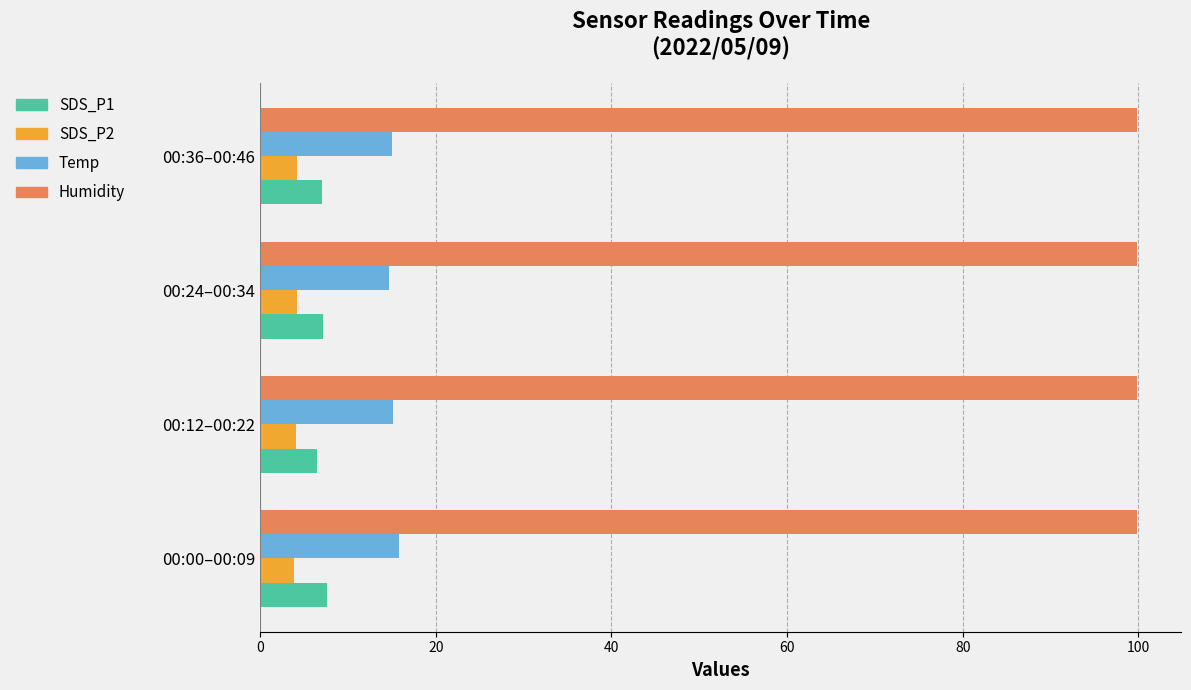

What is the spread (max minus min) of values at 00:24–00:34?

95.7